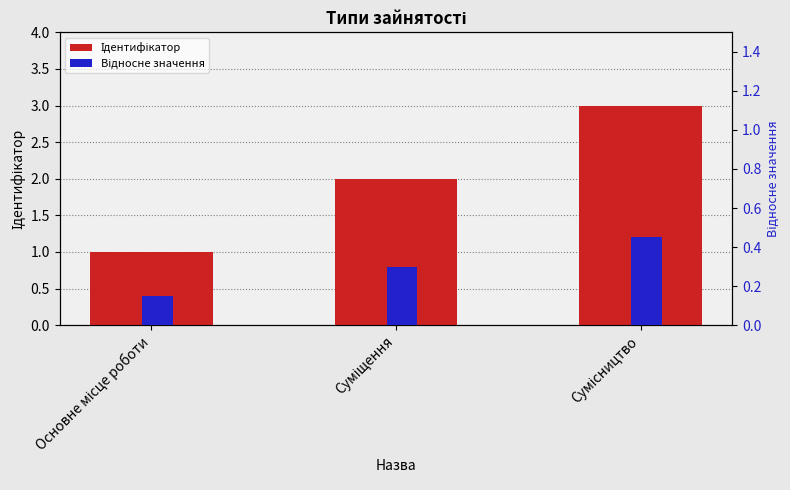

Which series has the widest spread of values?

Ідентифікатор